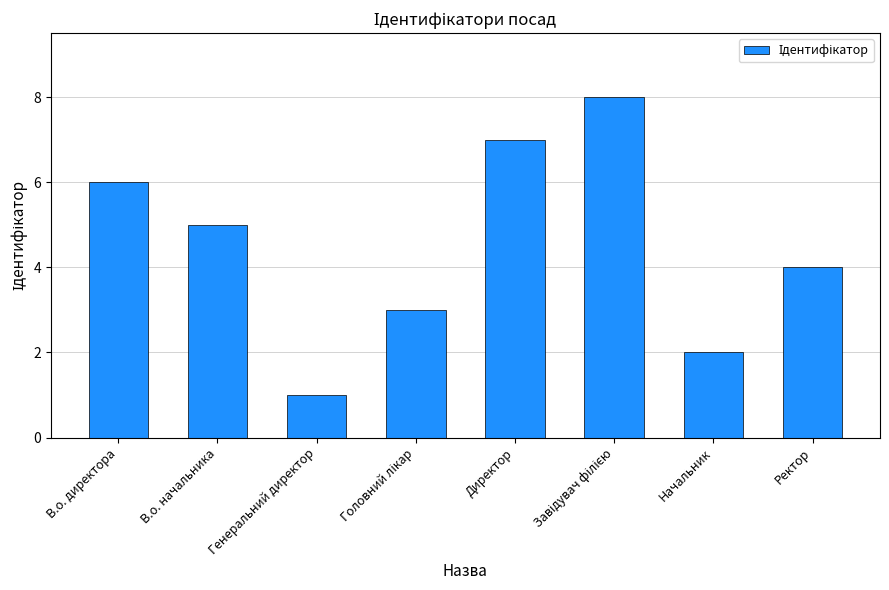

Does the chart contain any negative values?

No